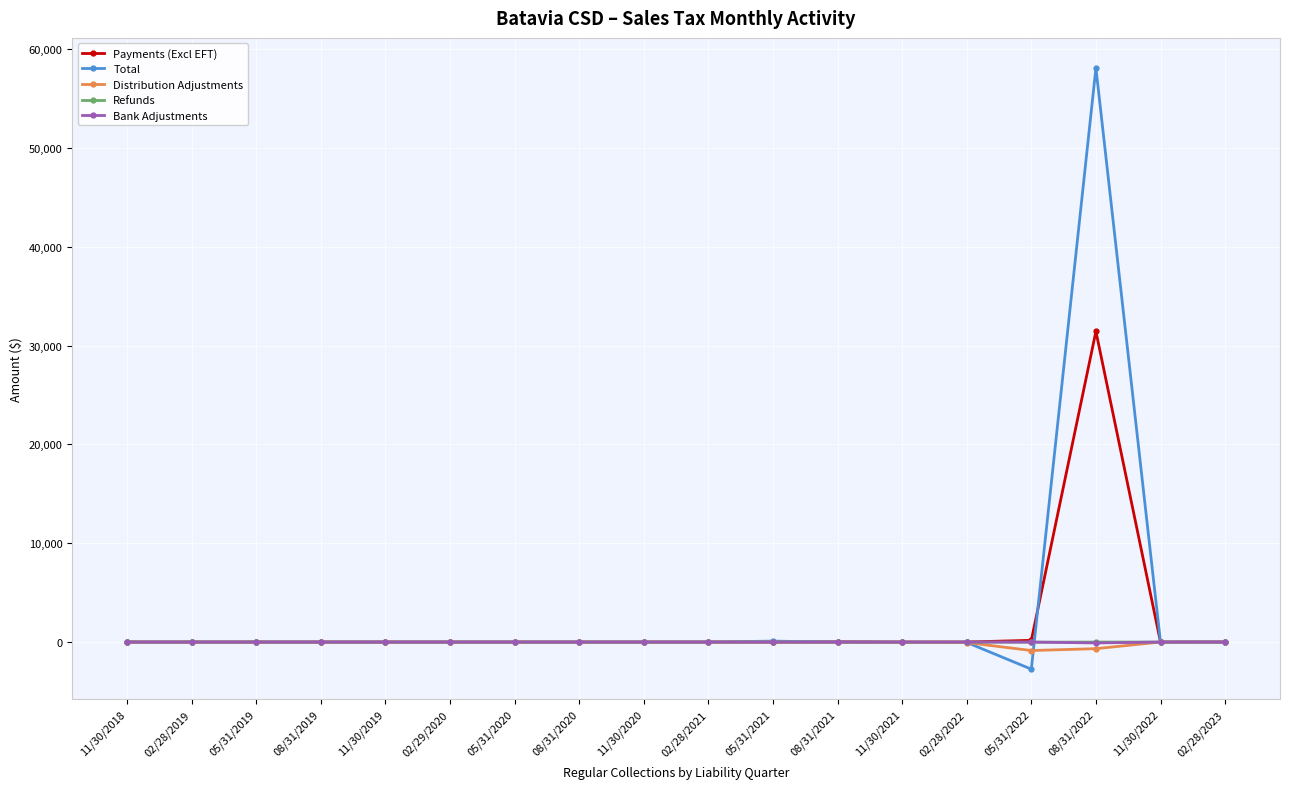

At which category is the sum across all series the highest?

08/31/2022